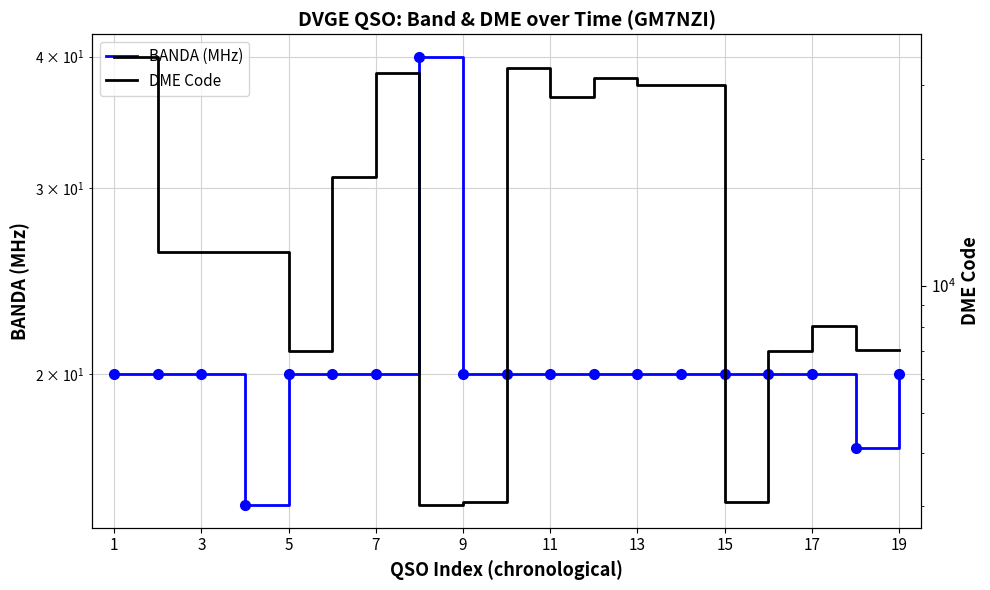

True or false: DME Code and BANDA (MHz) intersect in this chart.

False